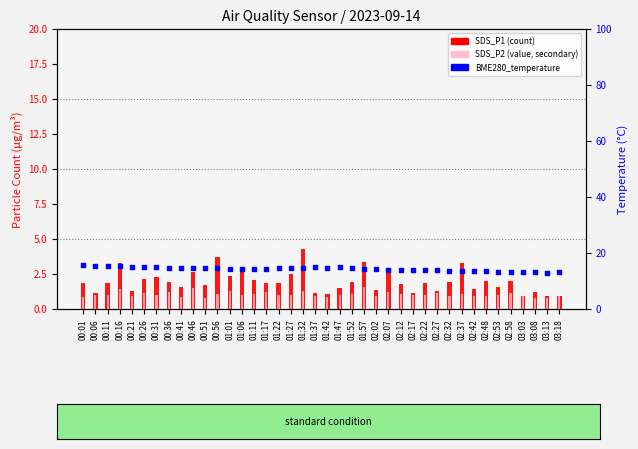

At how many categories does at least one series exceed 13?

40